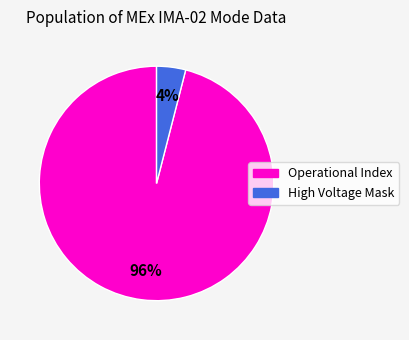

Count the number of slices in the pie.

2